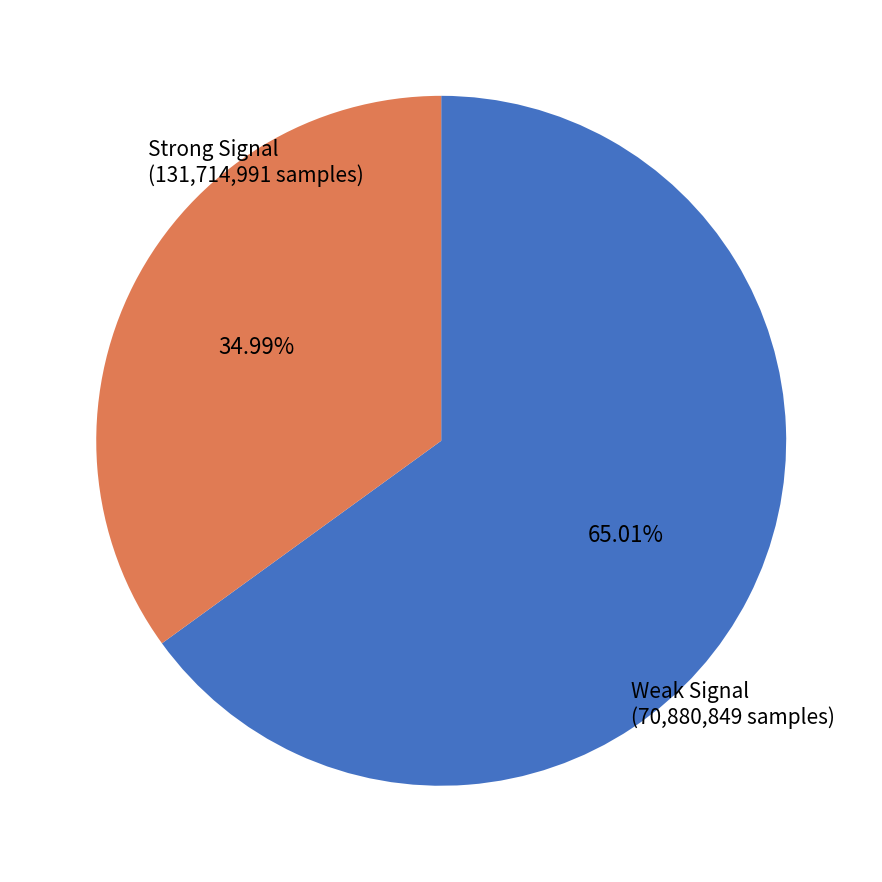

Does any single category account for the majority?

Yes